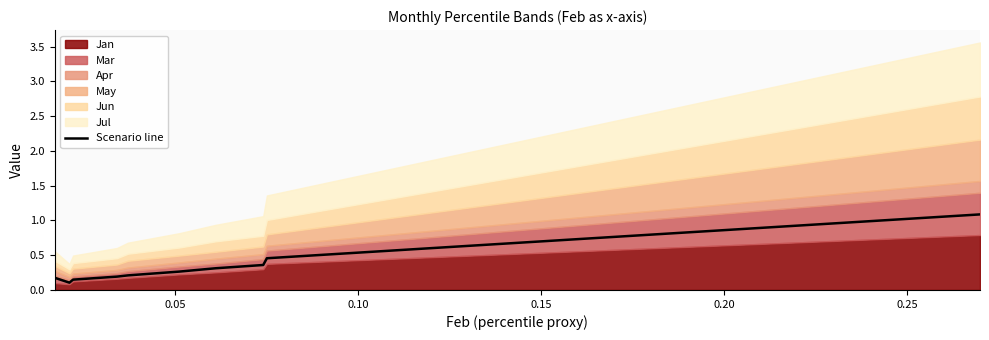

What is the highest value of the Scenario line series?

1.1